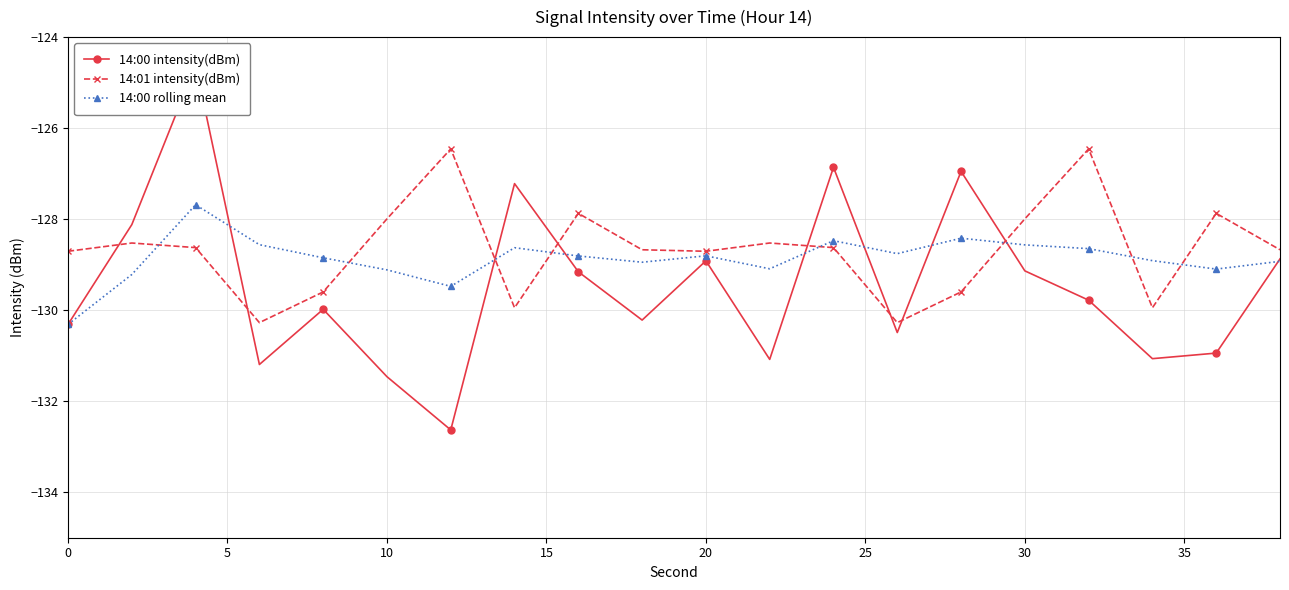

What are all the series names shown in the legend?

14:00 intensity(dBm), 14:01 intensity(dBm), 14:00 rolling mean